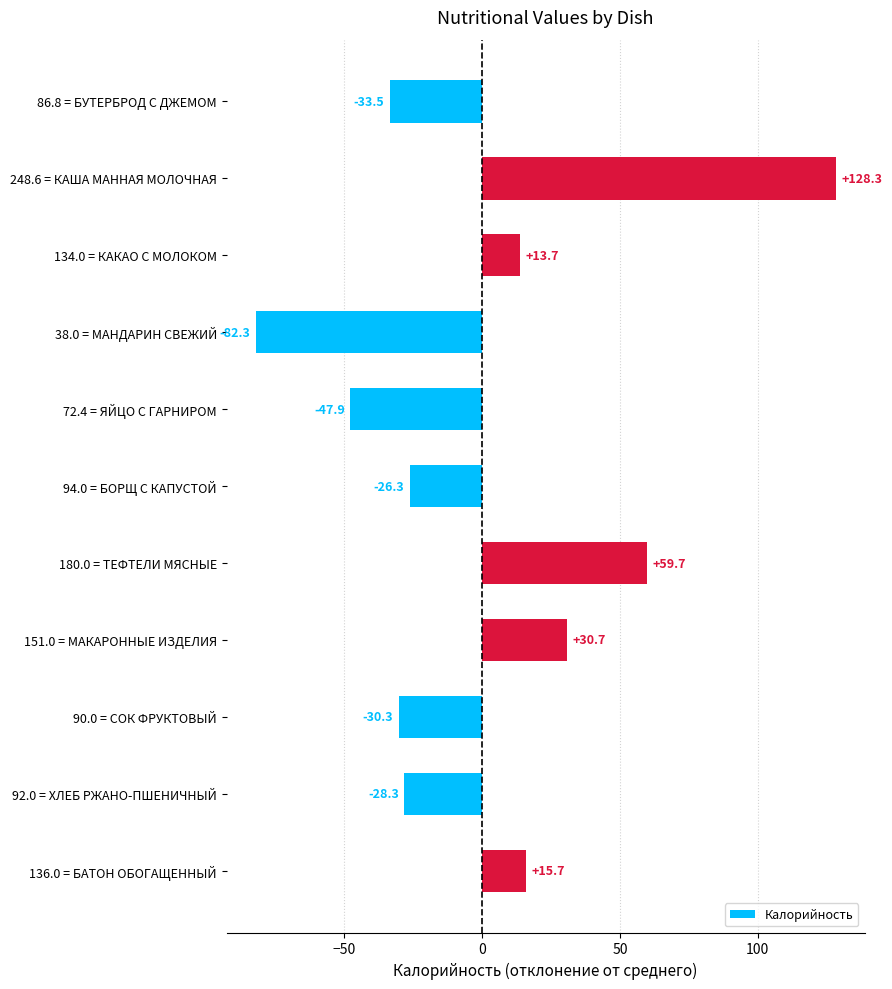

Rank the categories by value from highest to lowest.

248.6 = КАША МАННАЯ МОЛОЧНАЯ, 180.0 = ТЕФТЕЛИ МЯСНЫЕ, 151.0 = МАКАРОННЫЕ ИЗДЕЛИЯ, 136.0 = БАТОН ОБОГАЩЕННЫЙ, 134.0 = КАКАО С МОЛОКОМ, 94.0 = БОРЩ С КАПУСТОЙ, 92.0 = ХЛЕБ РЖАНО-ПШЕНИЧНЫЙ, 90.0 = СОК ФРУКТОВЫЙ, 86.8 = БУТЕРБРОД С ДЖЕМОМ, 72.4 = ЯЙЦО С ГАРНИРОМ, 38.0 = МАНДАРИН СВЕЖИЙ